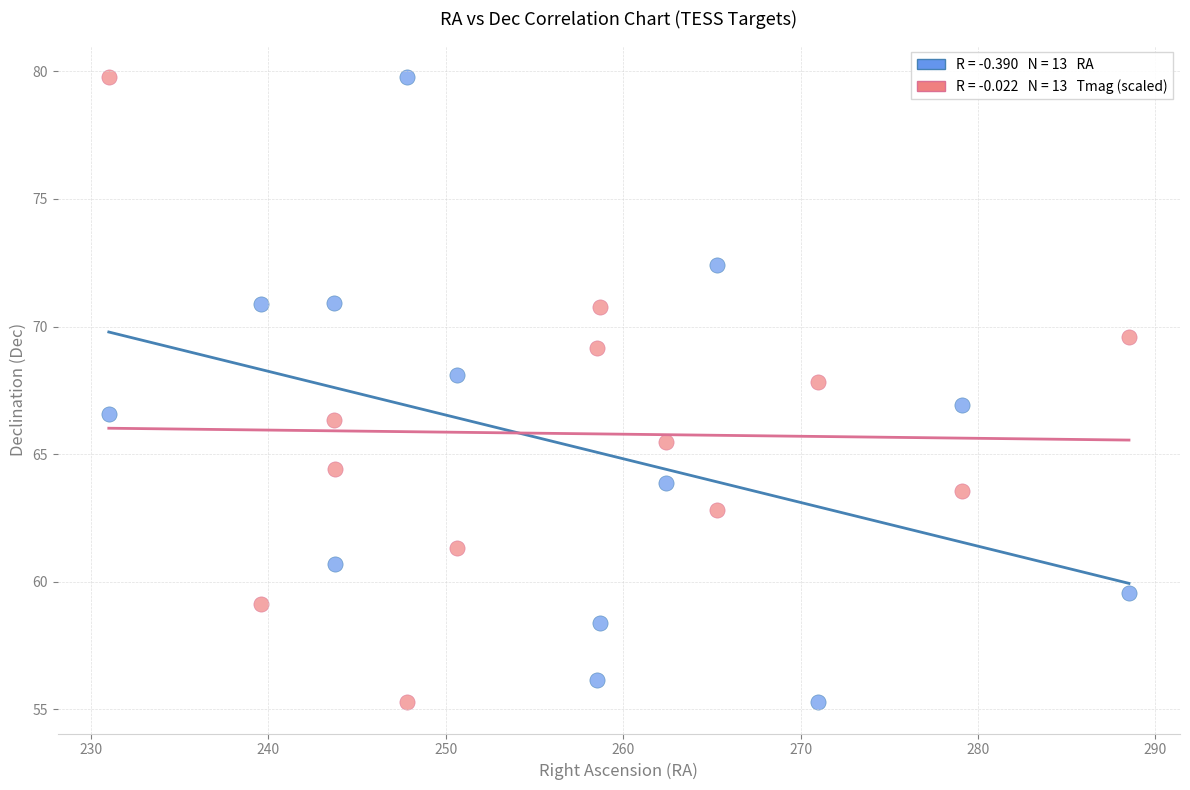

Across all data points, what is the range of Y values (max minus min)?

24.5